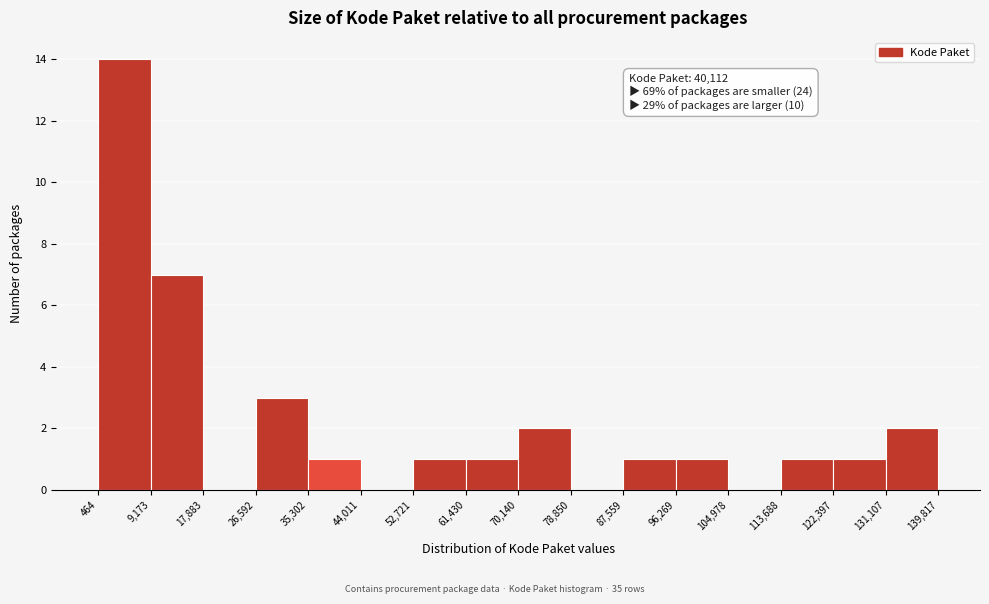

Which range on the x-axis has the tallest bar?

464 to 9,173